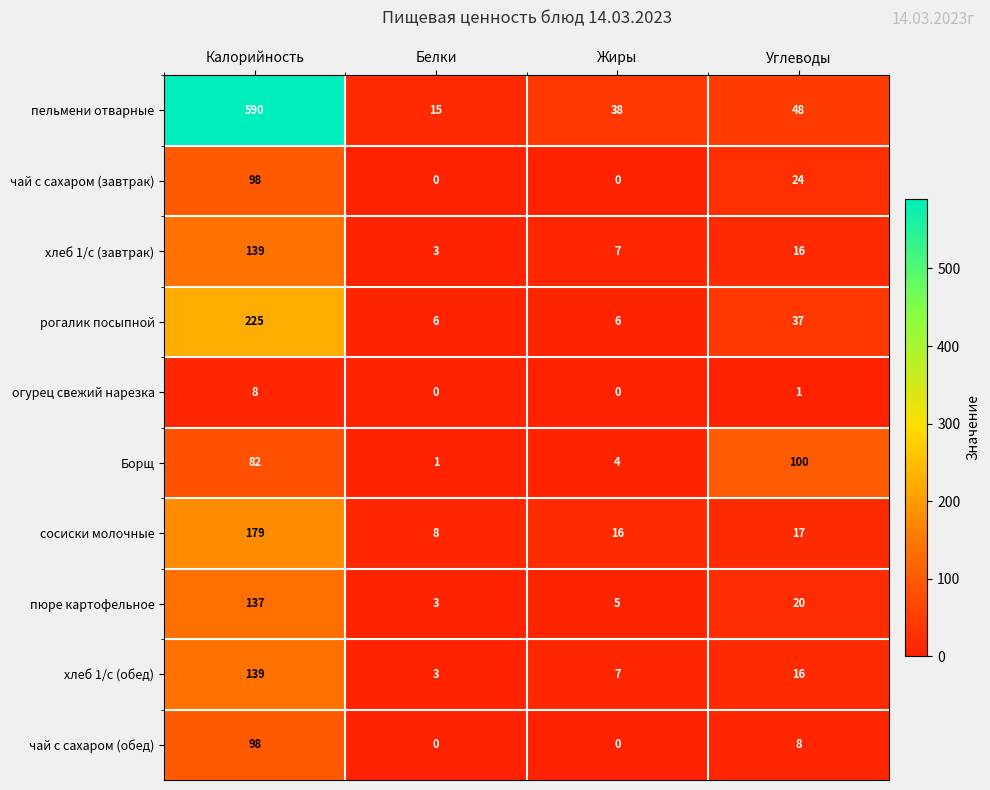

What is the difference between the maximum and minimum values in the рогалик посыпной series?

219